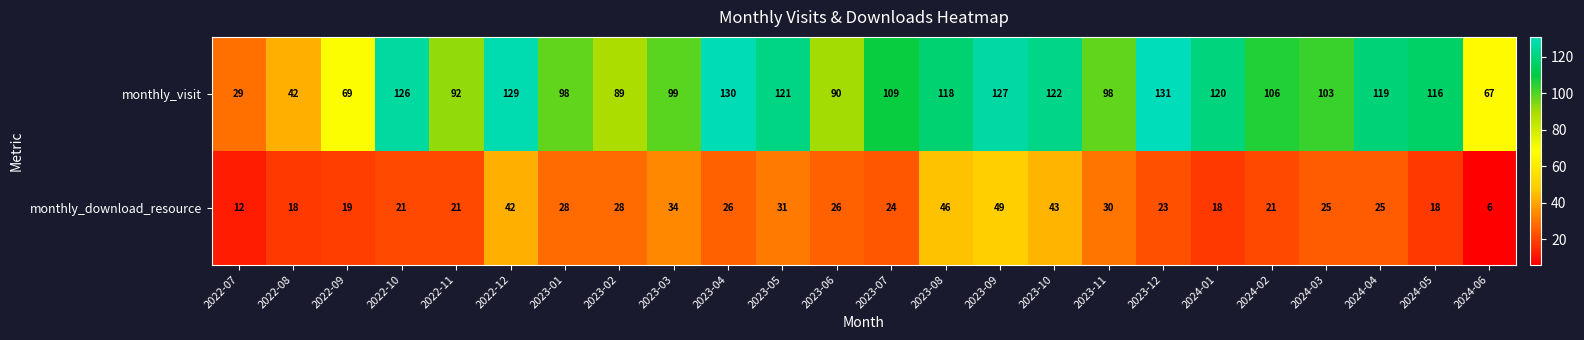

Which series changed the most between 2023-09 and 2024-01?

monthly_download_resource